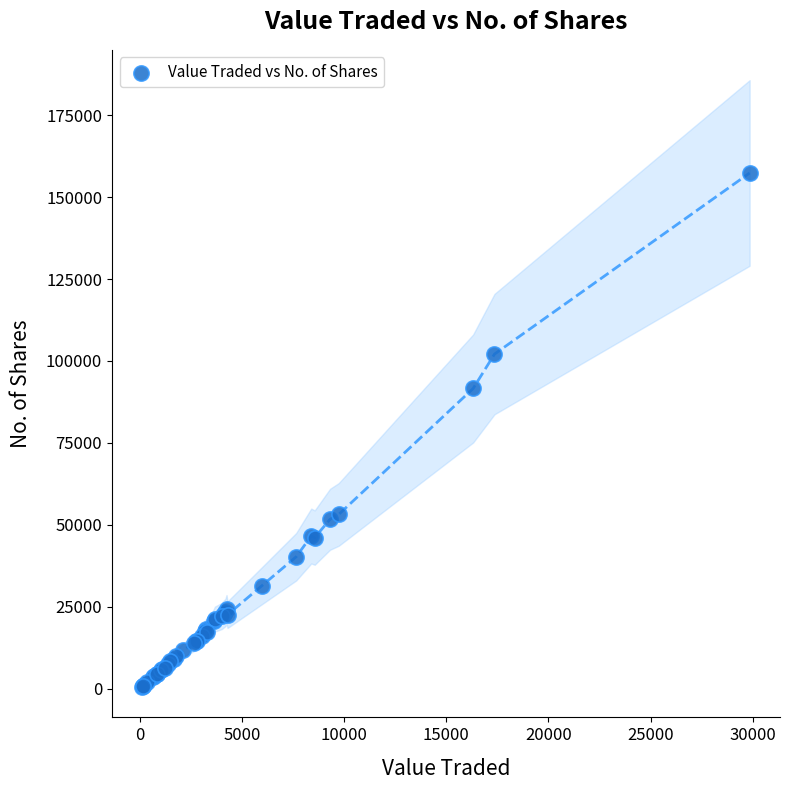

What Y value in the scatter plot is closest to 78979?

91601